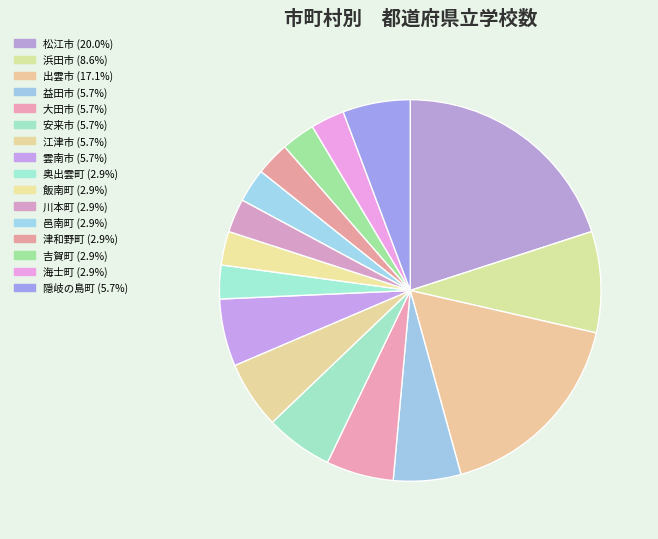

How many segments does this pie chart have?

16